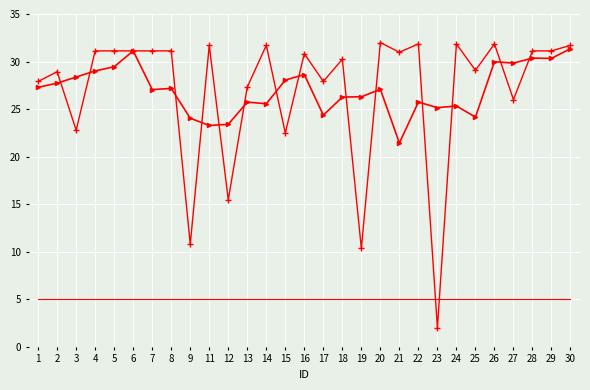

What is the maximum value shown in the chart?

32.0